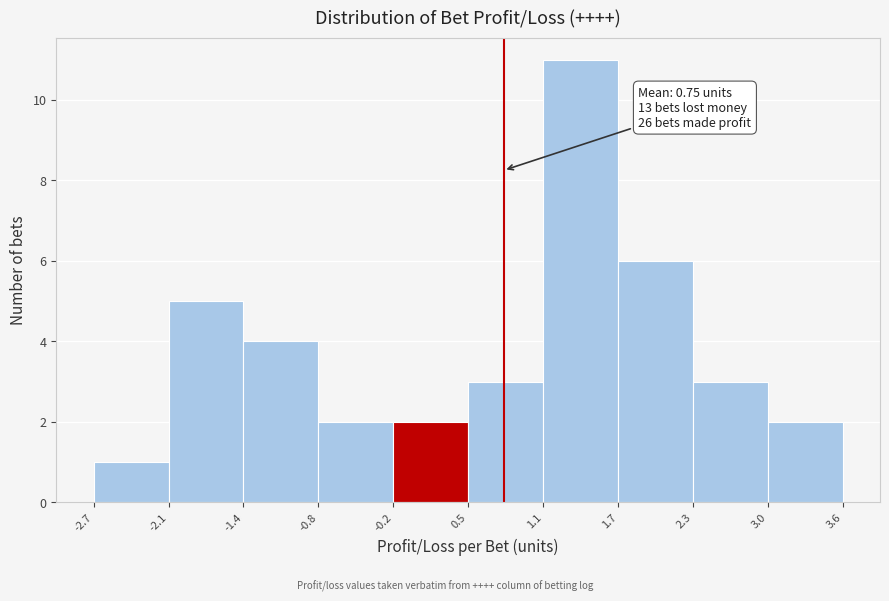

Over which range of the x-axis is the bar tallest?

1.1 to 1.7